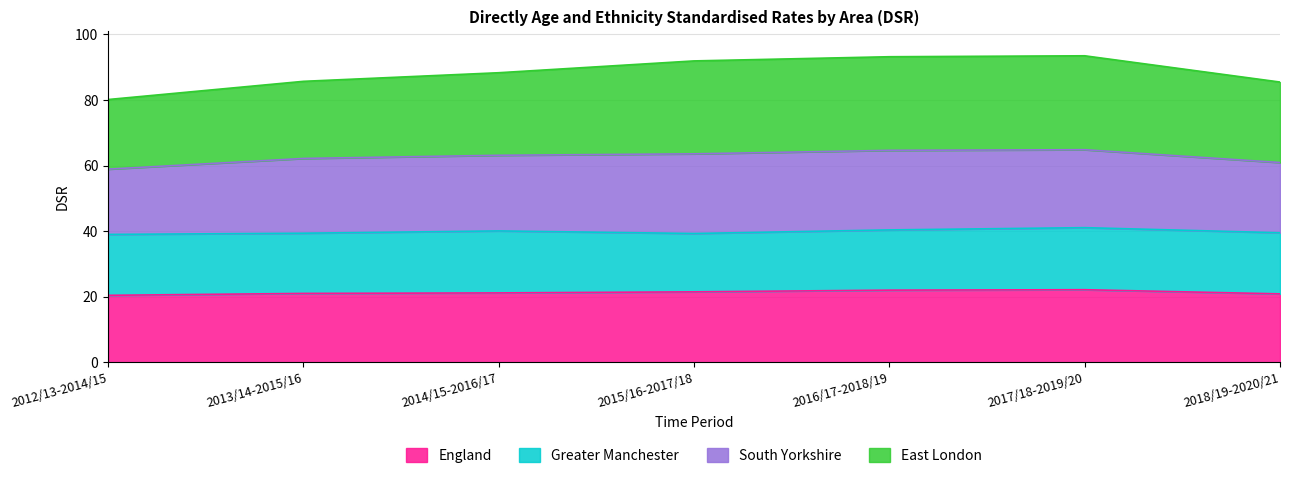

Which series has the widest spread of values?

East London